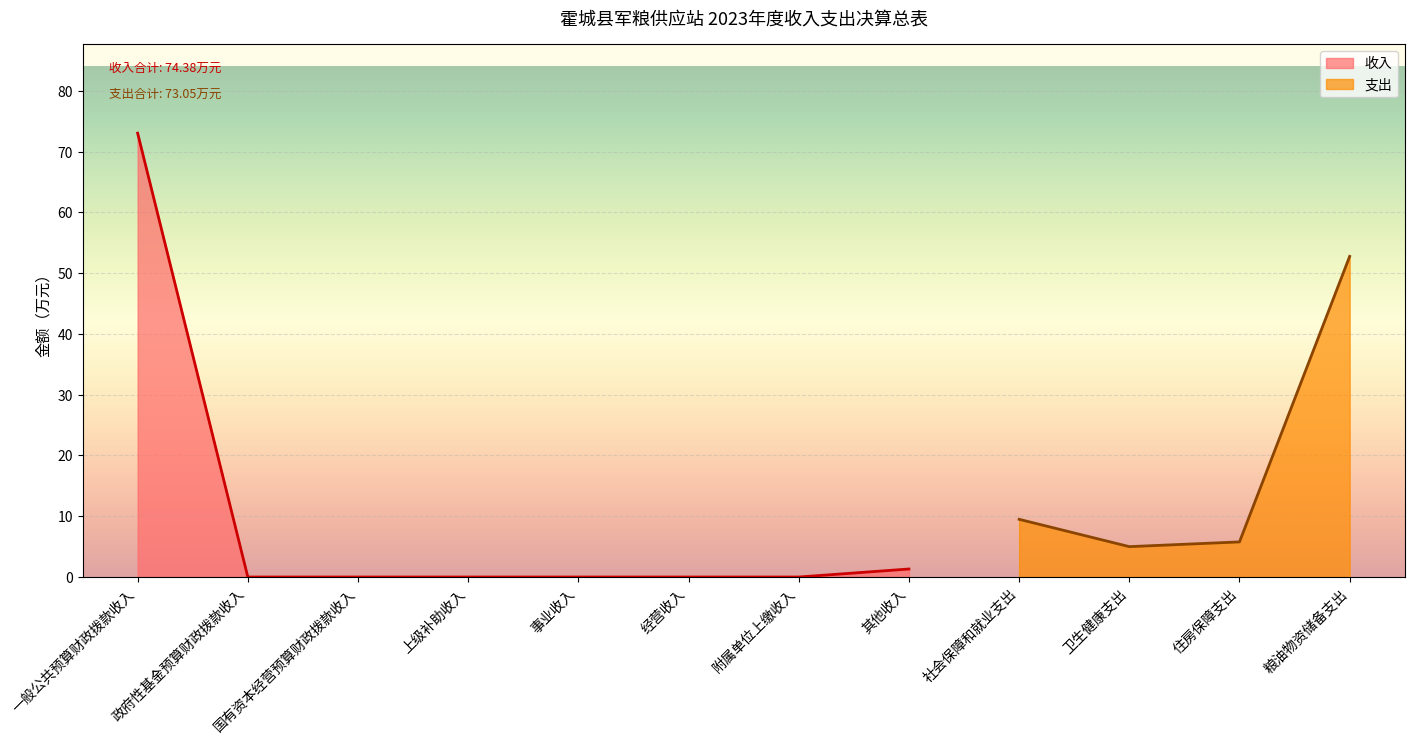

The 收入 series shows 45.8 at 上级补助收入. True or false?

False